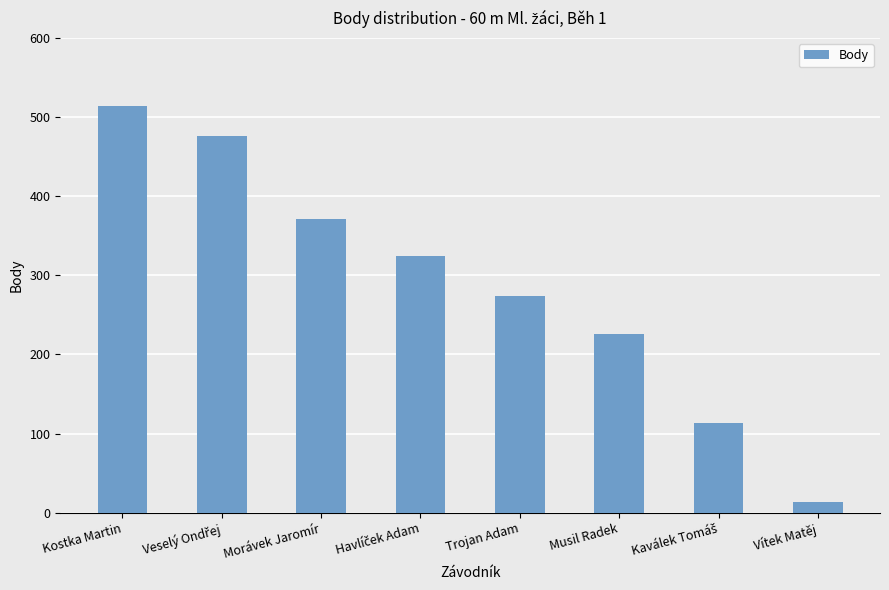

What is the minimum value shown in the chart?

13